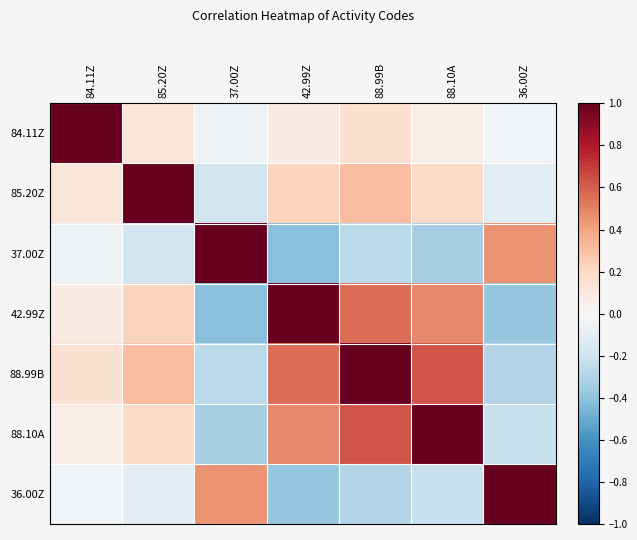

At how many categories does at least one series exceed 0?

7